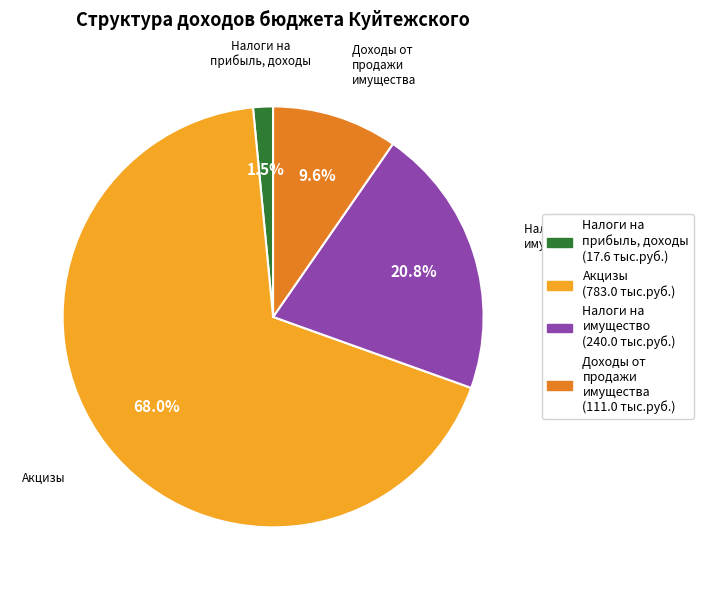

Is there a majority slice in this chart?

Yes